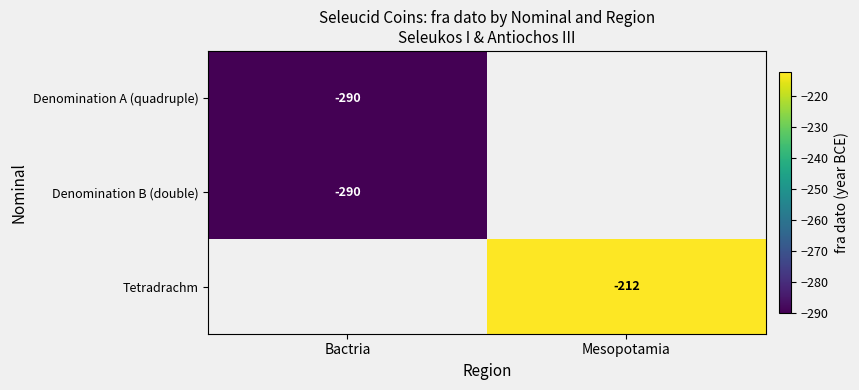

True or false: Tetradrachm has a value of -79 at Mesopotamia.

False